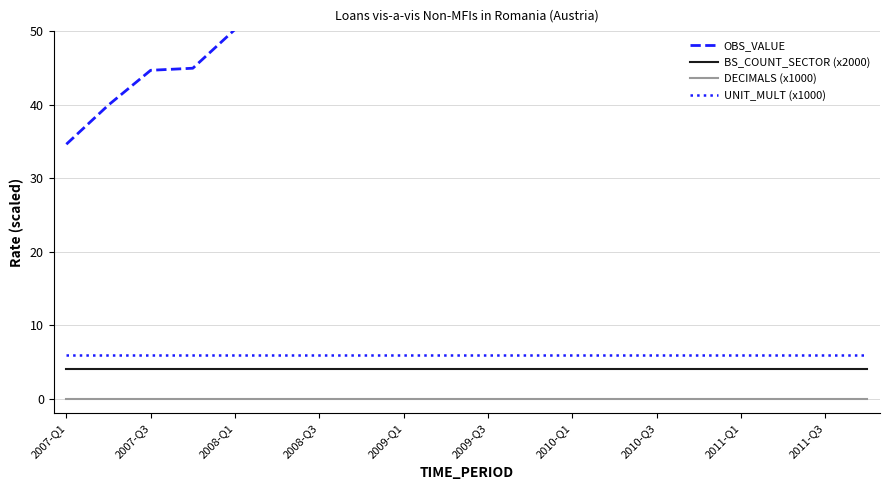

The value of BS_COUNT_SECTOR (x2000) at 11 is 4.0. True or false?

True